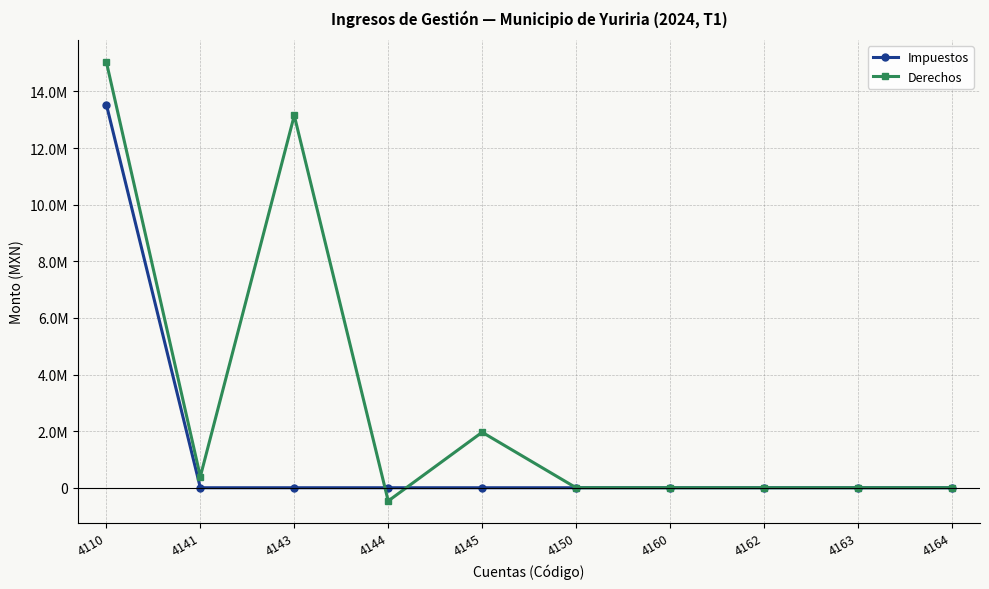

What are all the series names shown in the legend?

Impuestos, Derechos